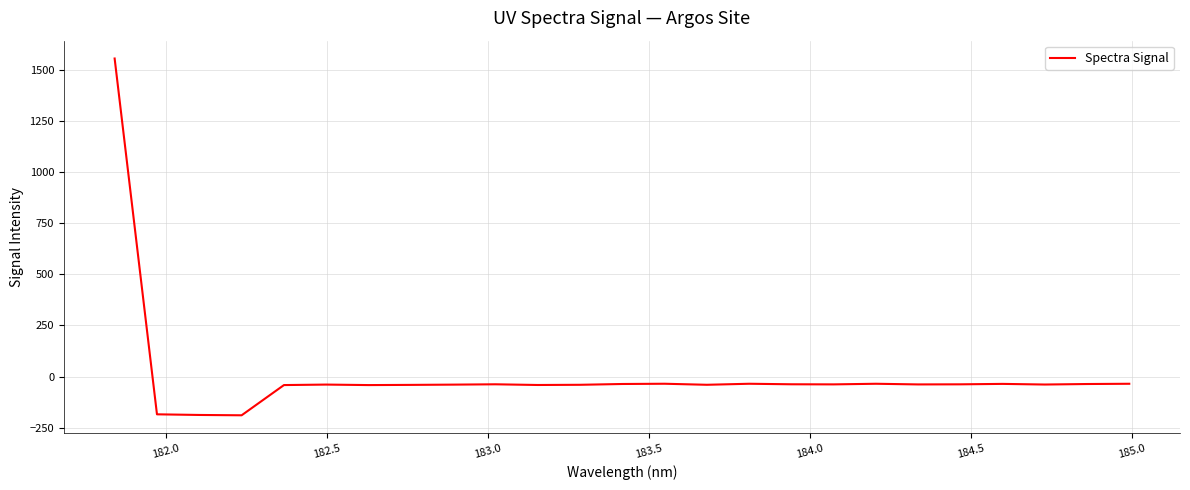

What is the greatest value displayed?

1558.2